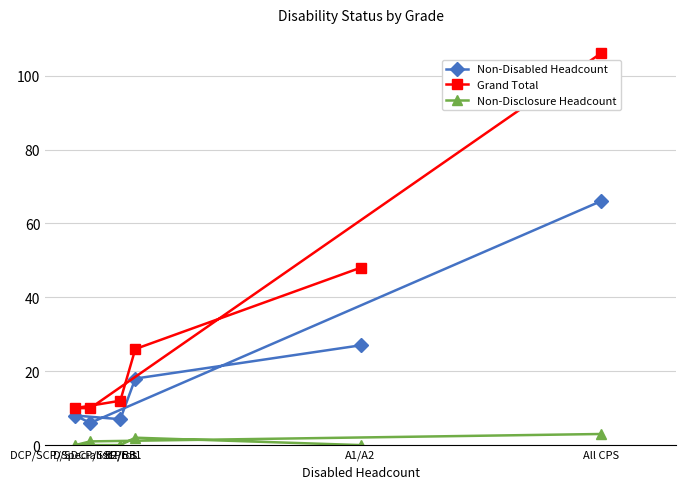

What is the total value across all series at All CPS?

175